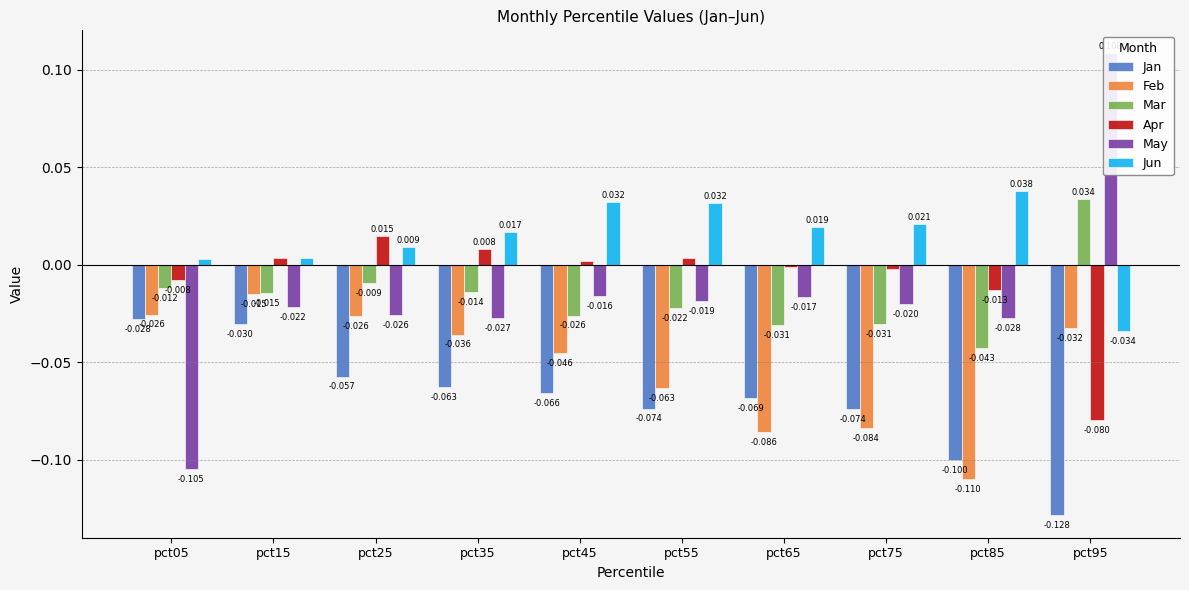

How many values in May are below zero?

9